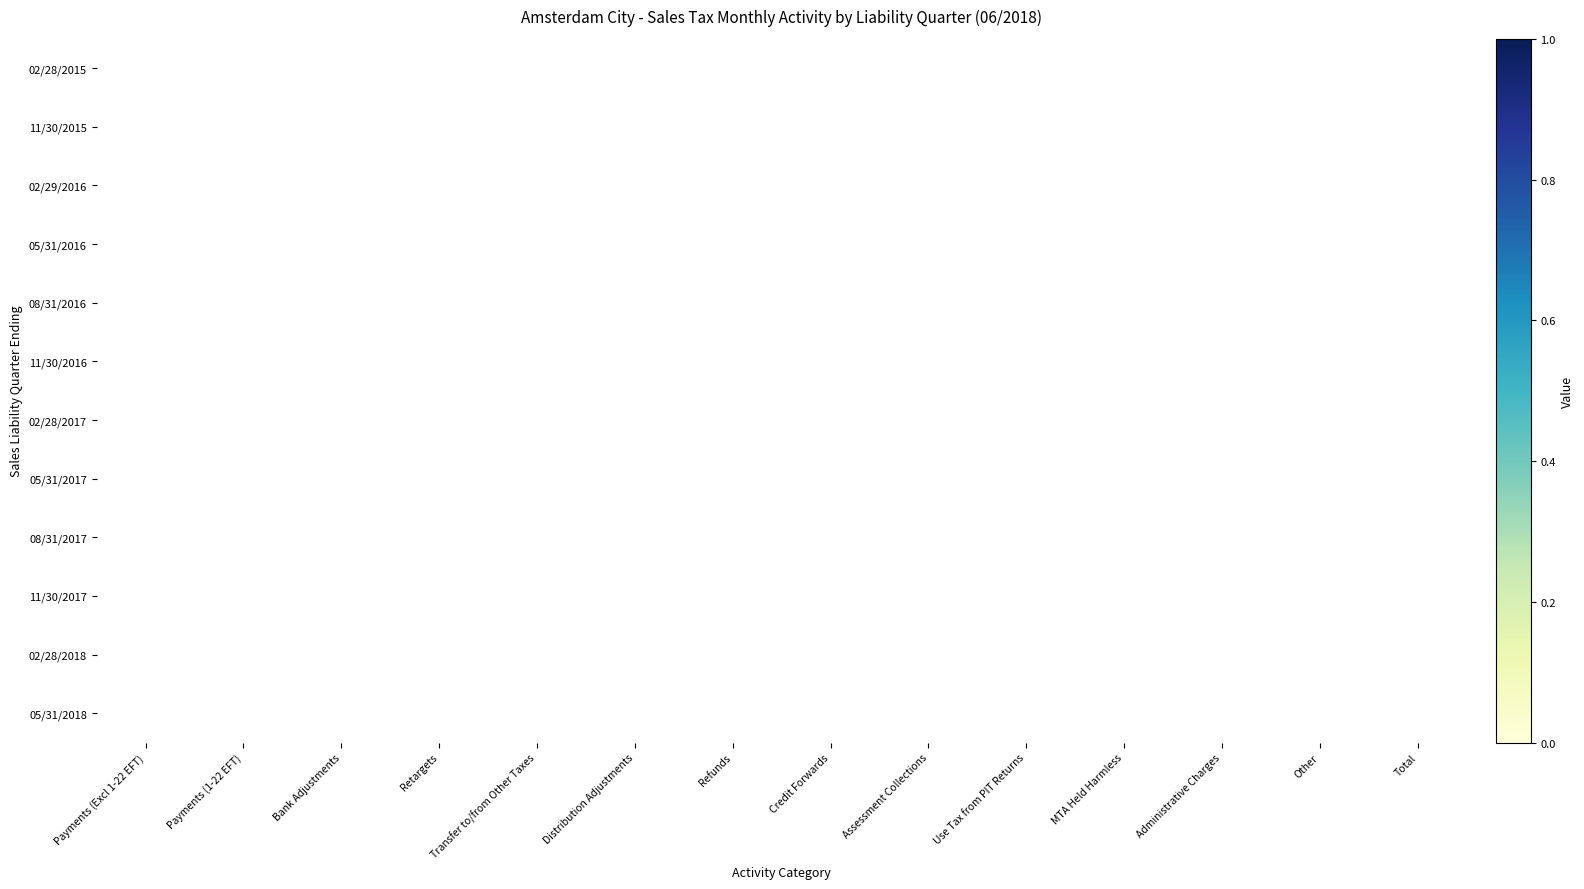

Count the number of data series in this chart.

12